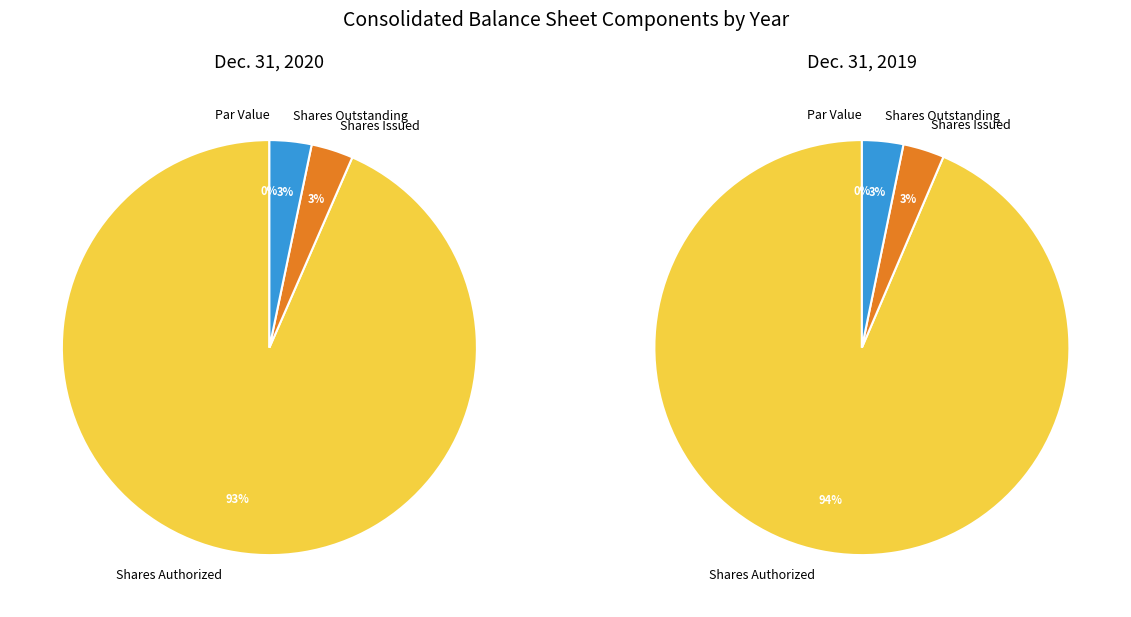

Does Dec. 31, 2020 account for over 50% of the chart?

No